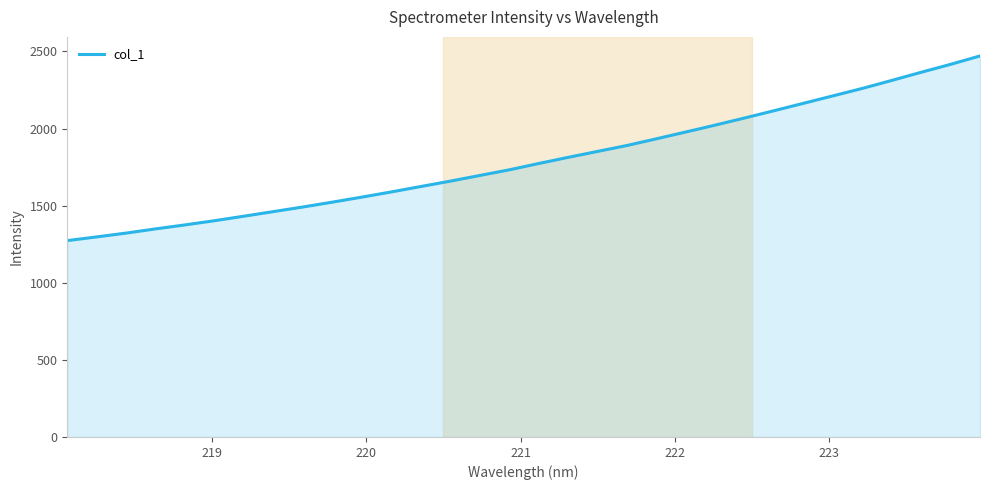

Reading right to left, list all the values displayed in this chart.

2471.1	2416.6	2365.2	2312.3	2260.5	2212.2	2164.0	2116.0	2068.8	2022.6	1977.9	1933.7	1890.3	1851.8	1813.4	1773.4	1732.5	1695.9	1659.2	1624.3	1589.3	1555.6	1523.1	1491.6	1461.8	1432.0	1402.6	1375.5	1349.6	1322.3	1297.5	1273.6